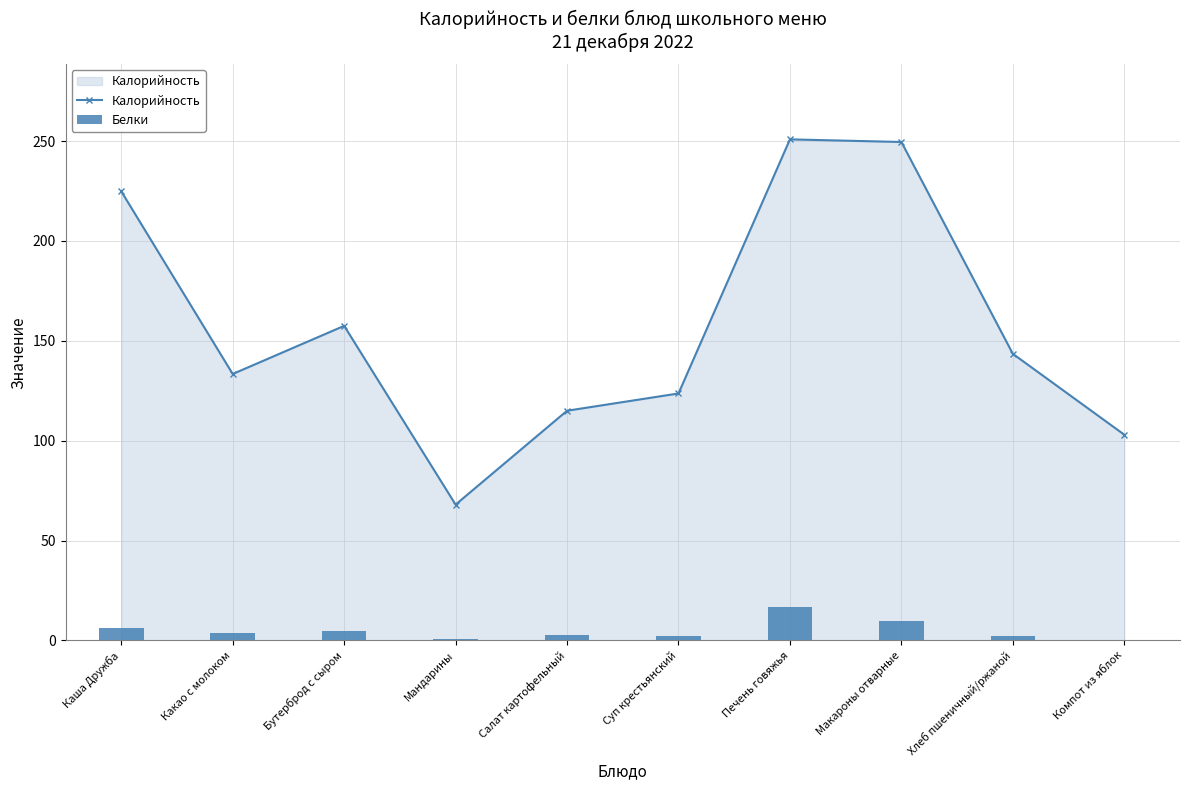

What is the value of the Калорийность bar at the 2nd from the left?

133.4